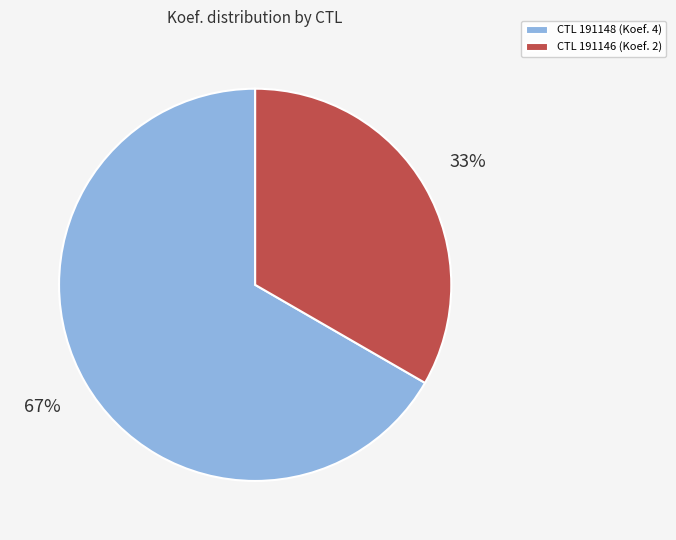

How many segments does this pie chart have?

2